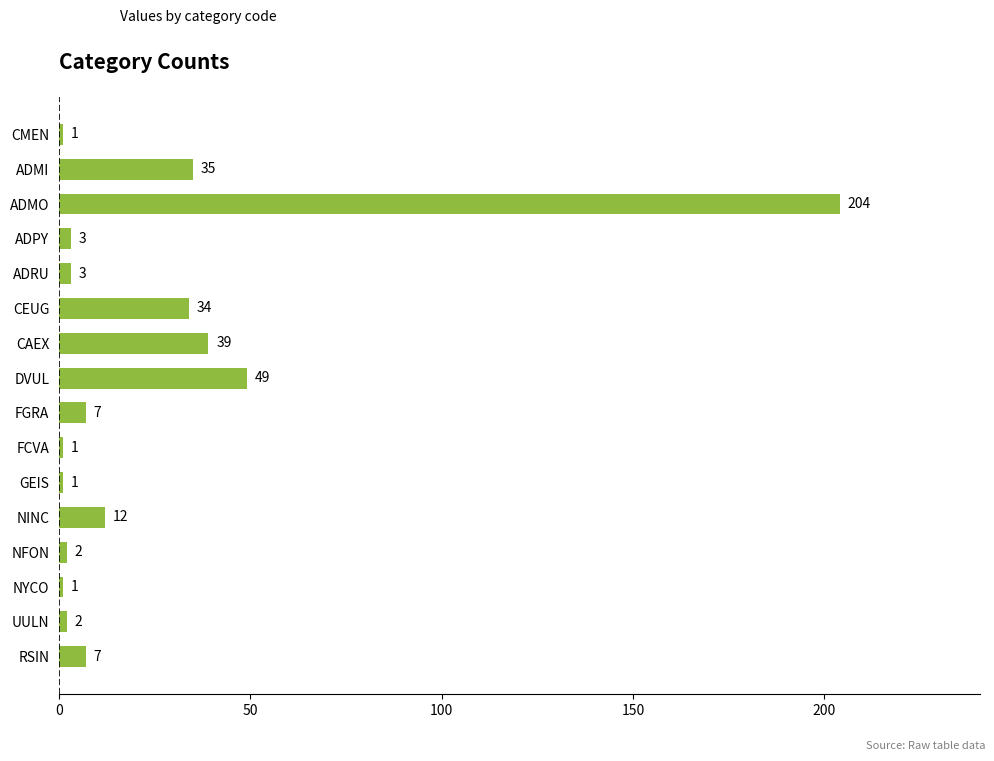

Reading top to bottom, extract all data points from this chart.

1	35	204	3	3	34	39	49	7	1	1	12	2	1	2	7